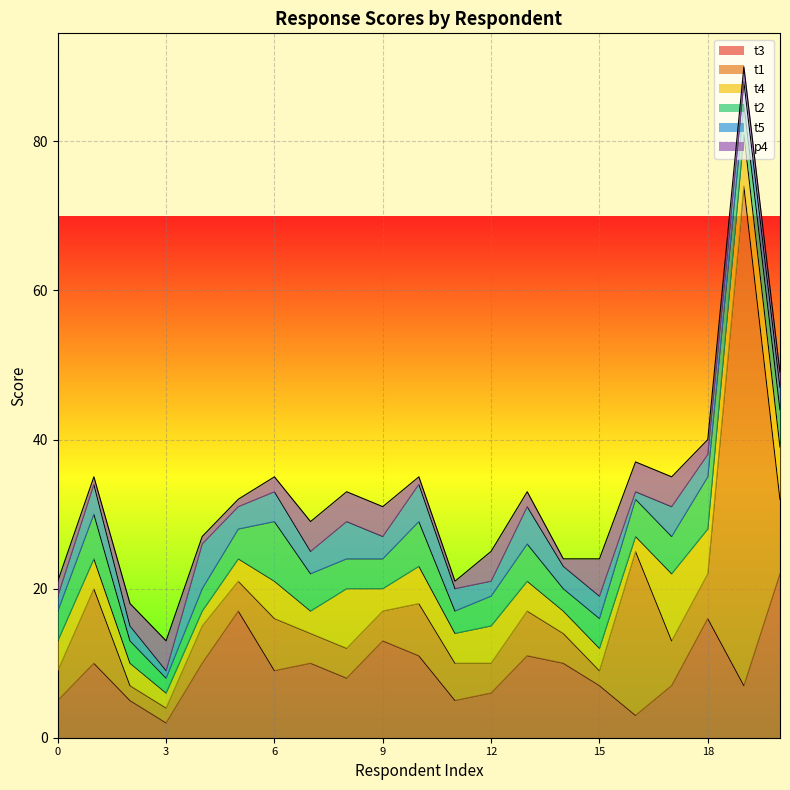

Rank the categories by t1 value from highest to lowest.

19, 16, 1, 20, 6, 10, 13, 17, 18, 4, 11, 0, 5, 7, 8, 9, 12, 14, 2, 3, 15